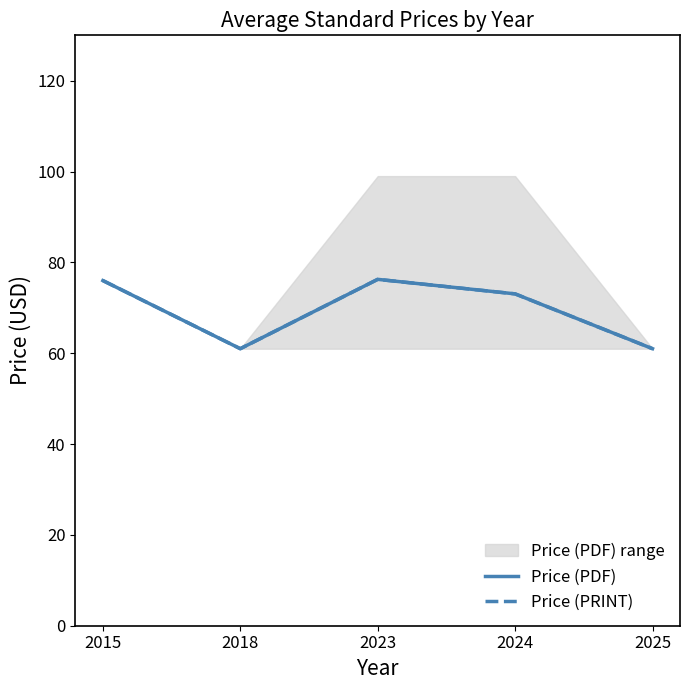

At which label does Price (PDF) first exceed 73?

2015